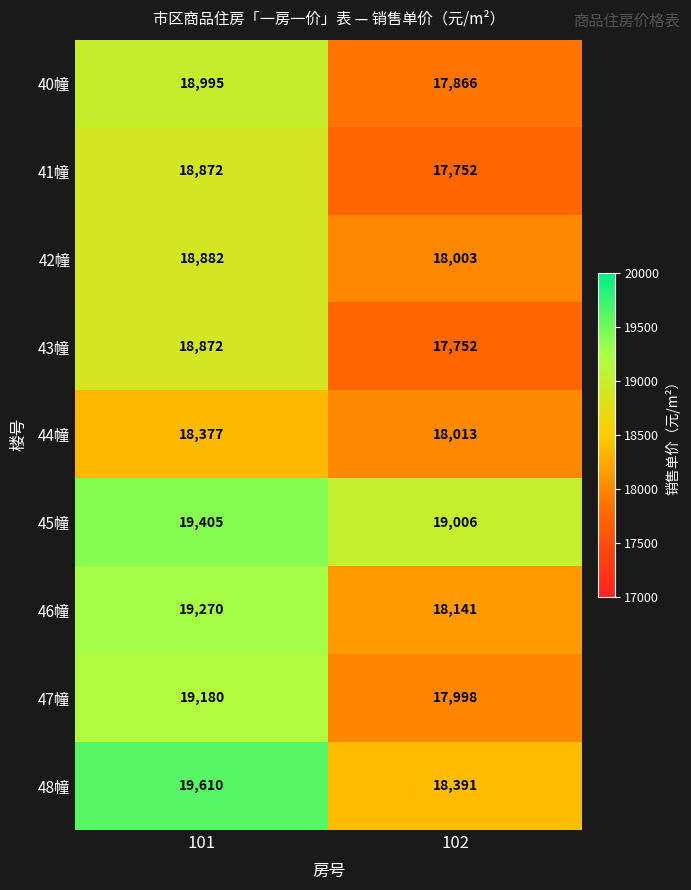

What is the difference between the 47幢 values at 102 and 101?

1182